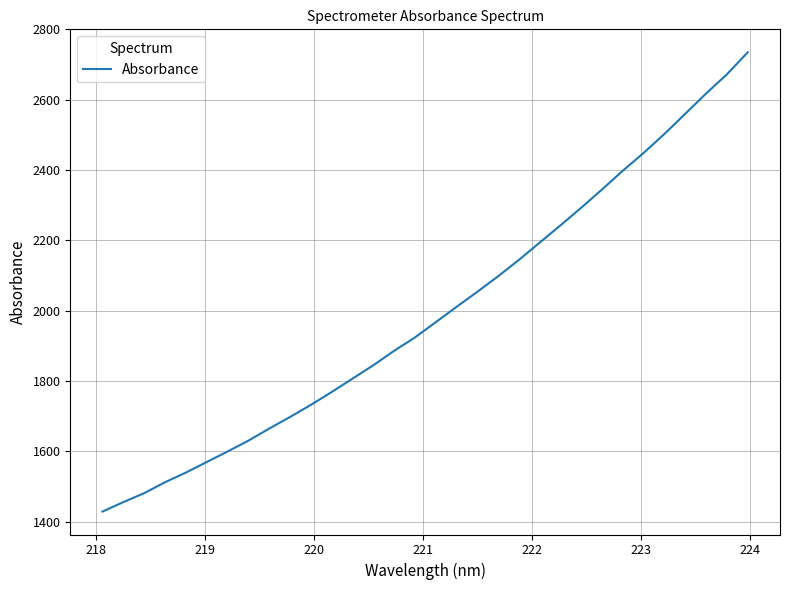

What is the maximum value shown in the chart?

2735.0